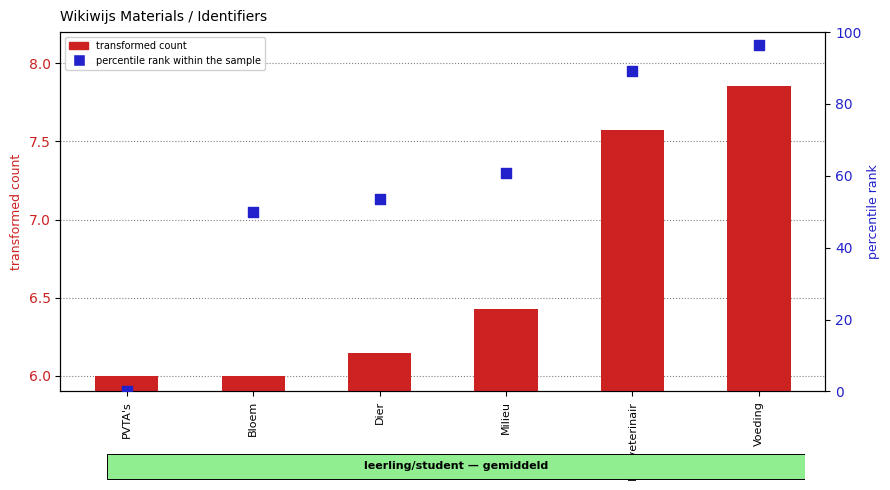

At how many categories does at least one series exceed 64?

2